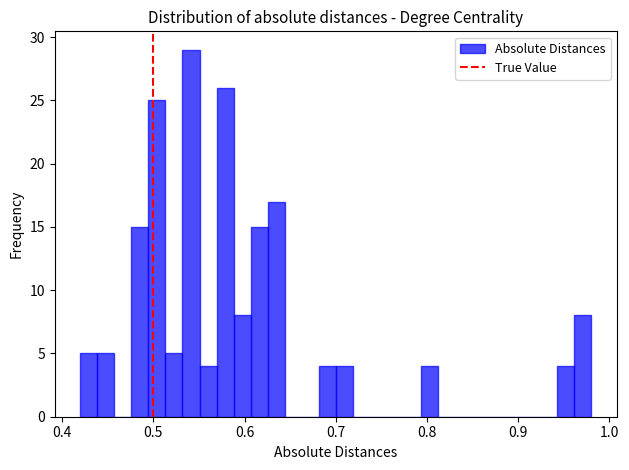

Around what value on the x-axis is the tallest bar? Give the approximate position of its centre, as read against the axis.

0.54